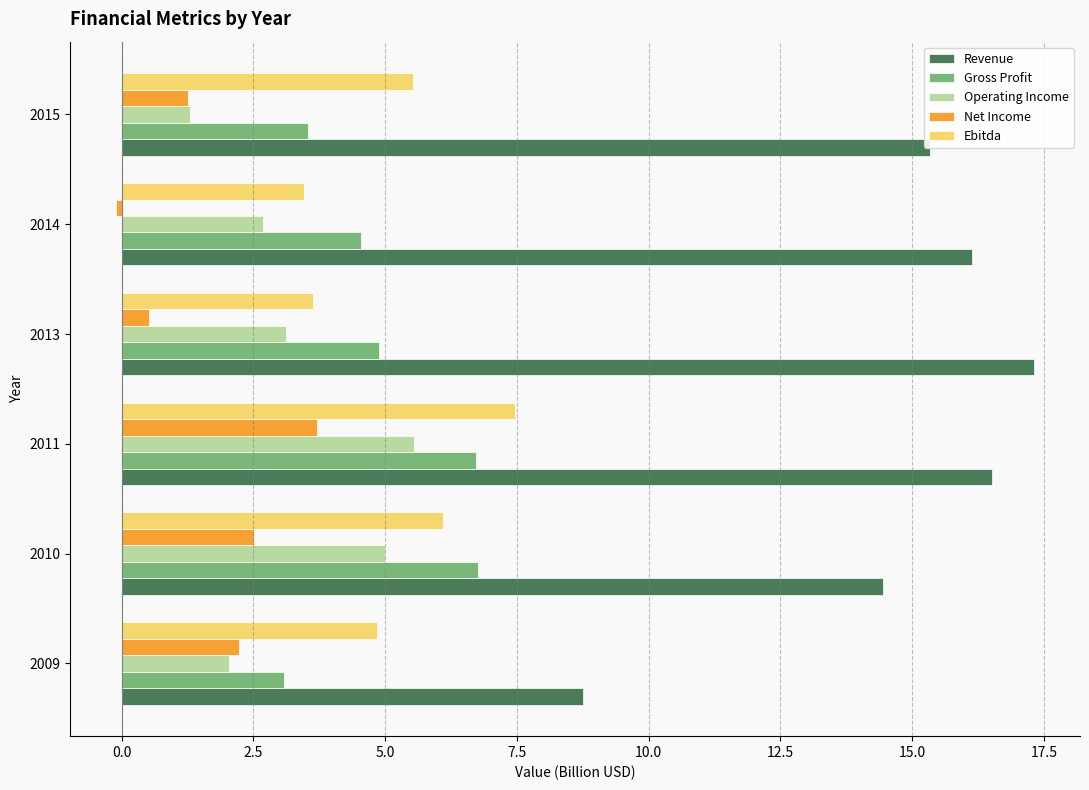

Is it true that Gross Profit equals 4.9 at 2009?

False